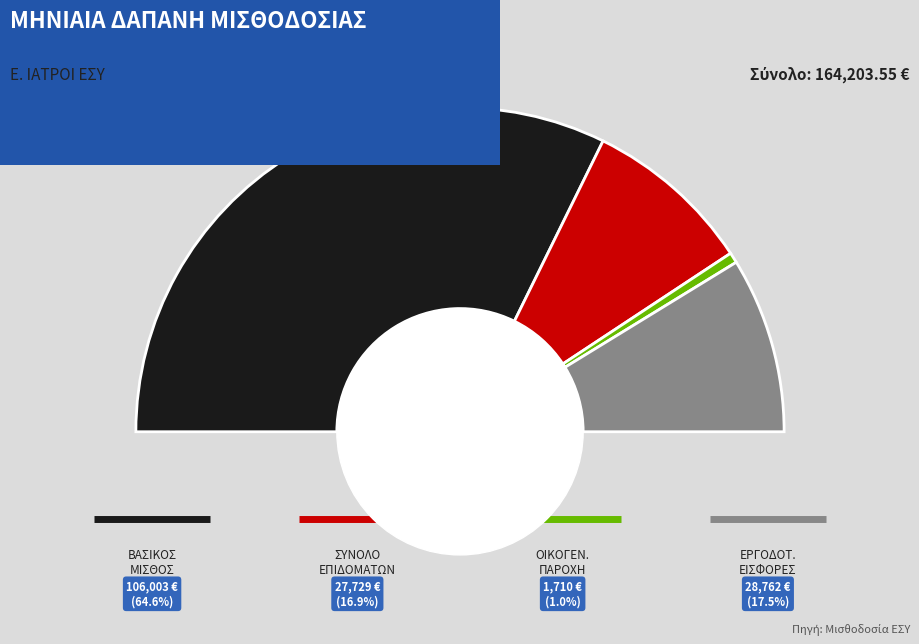

What is the largest slice in the pie chart?

1. ΒΑΣΙΚΟΣ ΜΙΣΘΟΣ